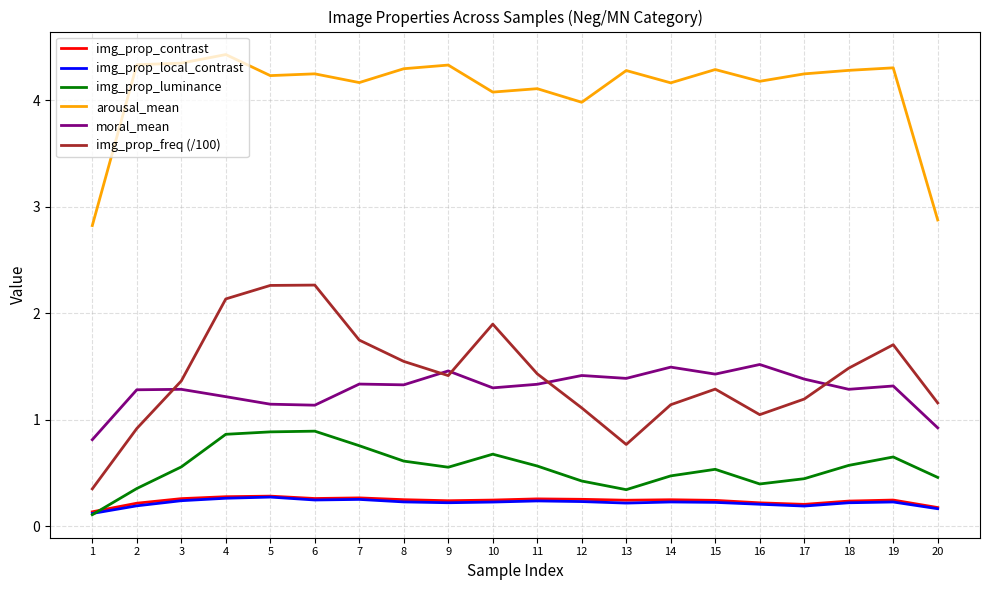

What is the difference between the highest and lowest values at 4?

4.2